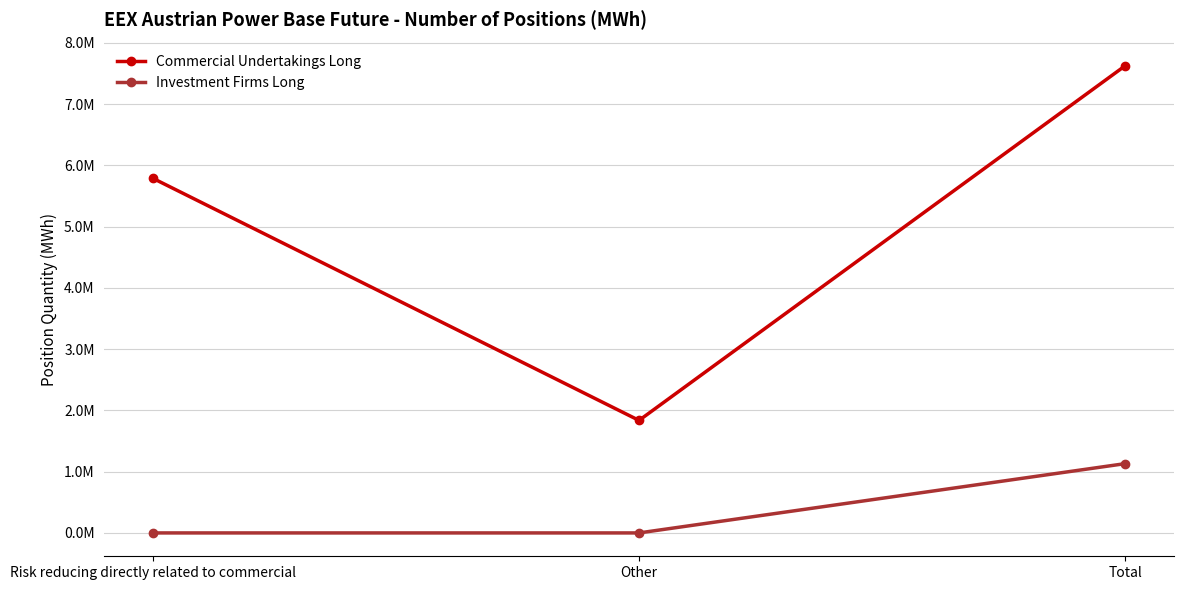

What are all the series names shown in the legend?

Commercial Undertakings Long, Investment Firms Long